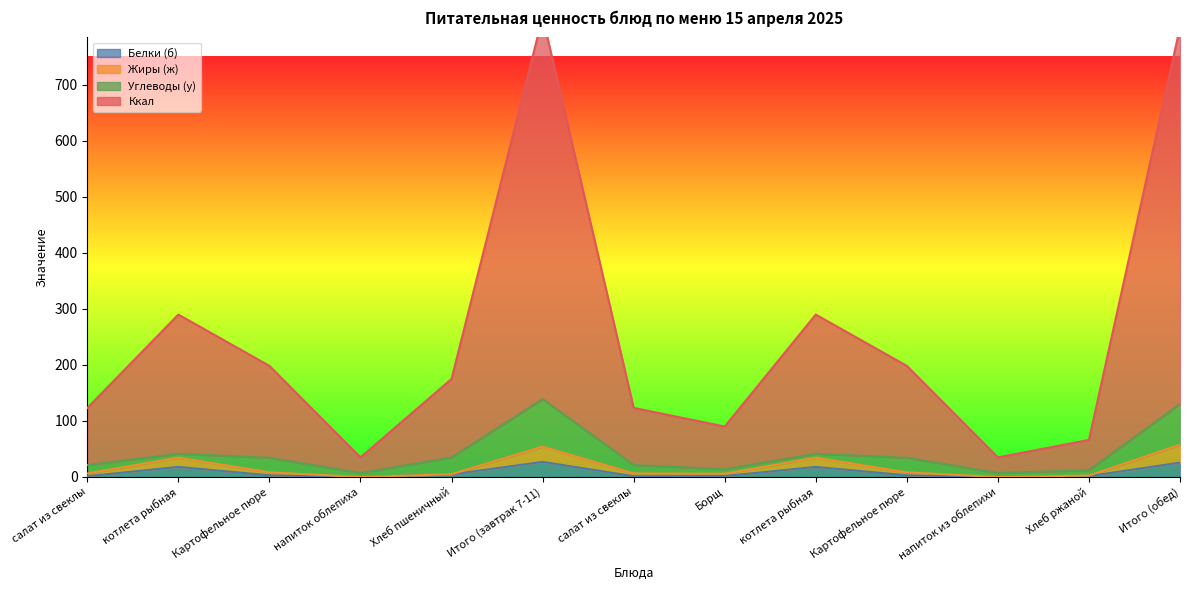

List the labels in order of Жиры (ж) value, smallest first.

напиток облепиха, напиток из облепихи, Хлеб ржаной, Хлеб пшеничный, Борщ, салат из свеклы, салат из свеклы, Картофельное пюре, Картофельное пюре, котлета рыбная, котлета рыбная, Итого (завтрак 7-11), Итого (обед)